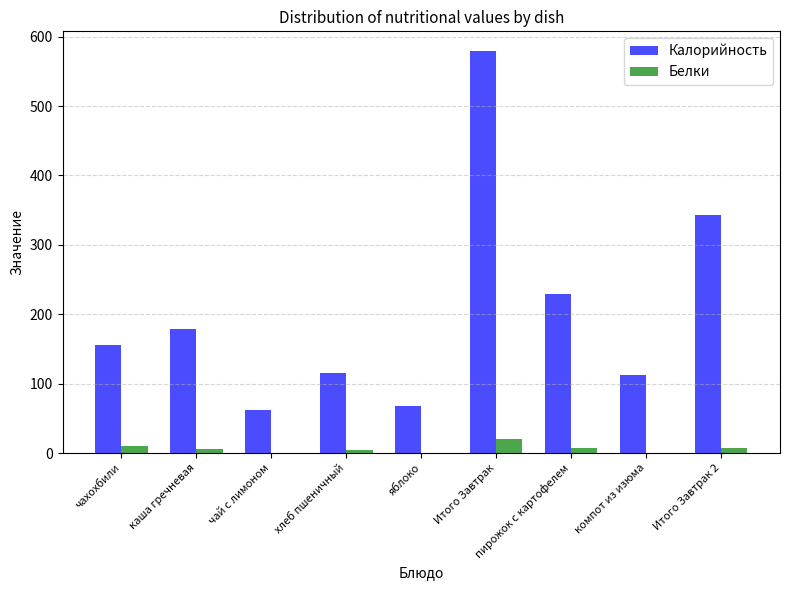

Is the value of Белки at Итого Завтрак greater than the value of Калорийность at Итого Завтрак?

No